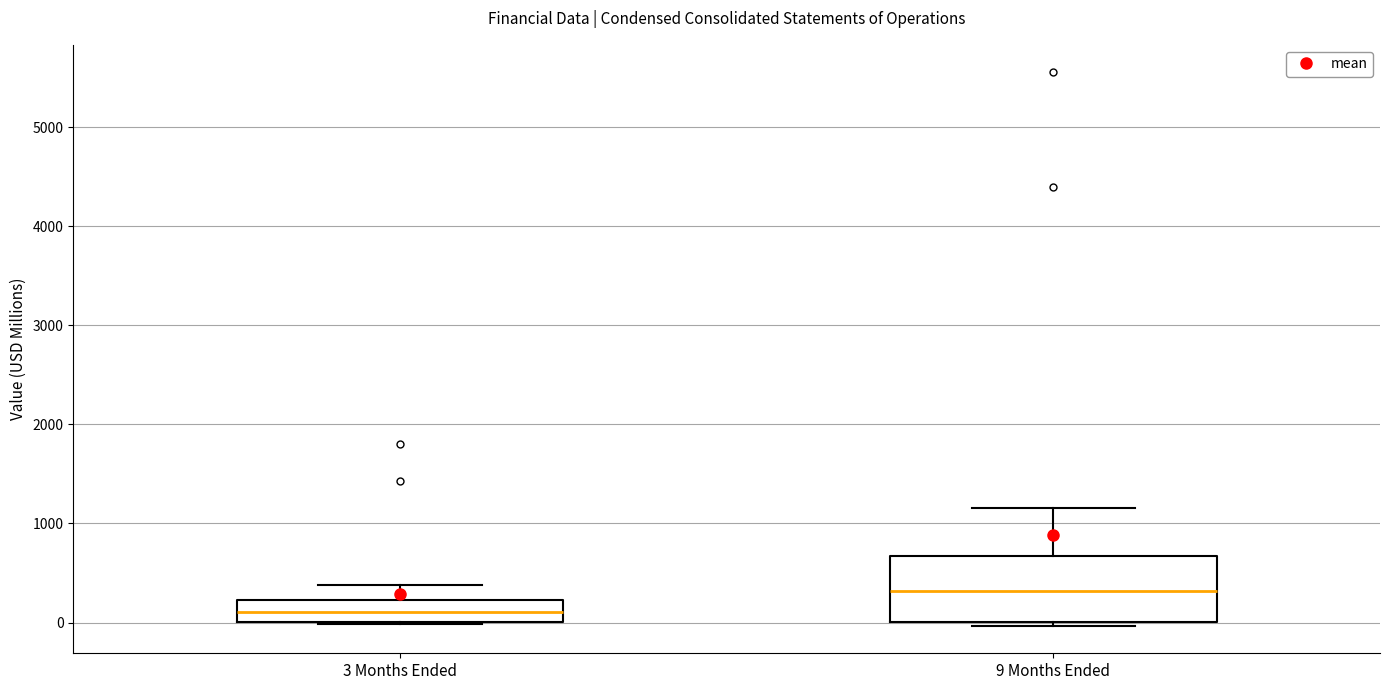

Where does the median line of the box for 3 Months Ended sit on the y-axis? The values are not printed on the chart, so give them approximately, as read against the axis.

100